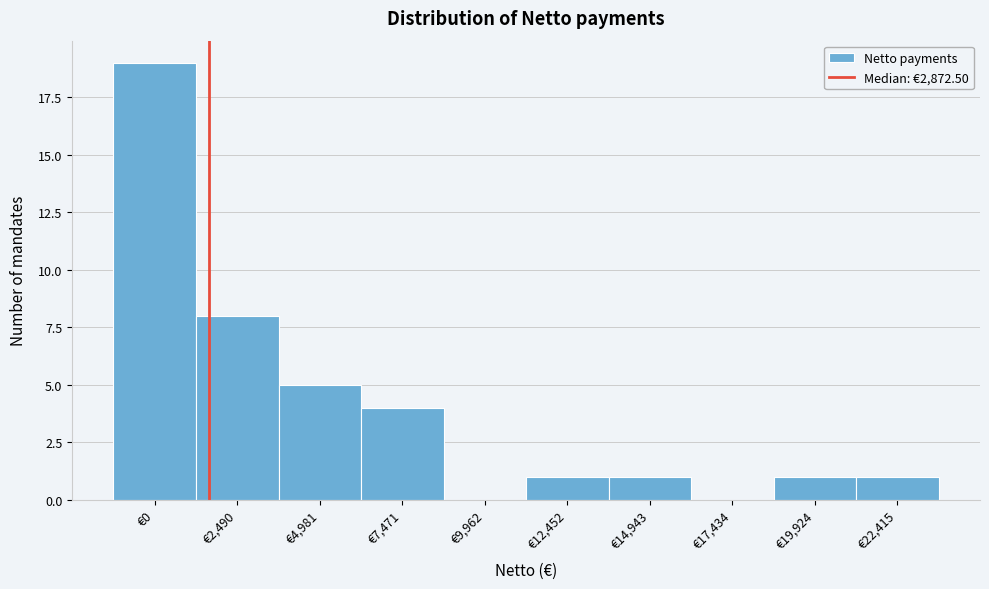

Reading left to right, what are all the values shown in this chart?

€0=19	€2,490=8	€4,981=5	€7,471=4	€9,962=0	€12,452=1	€14,943=1	€17,434=0	€19,924=1	€22,415=1